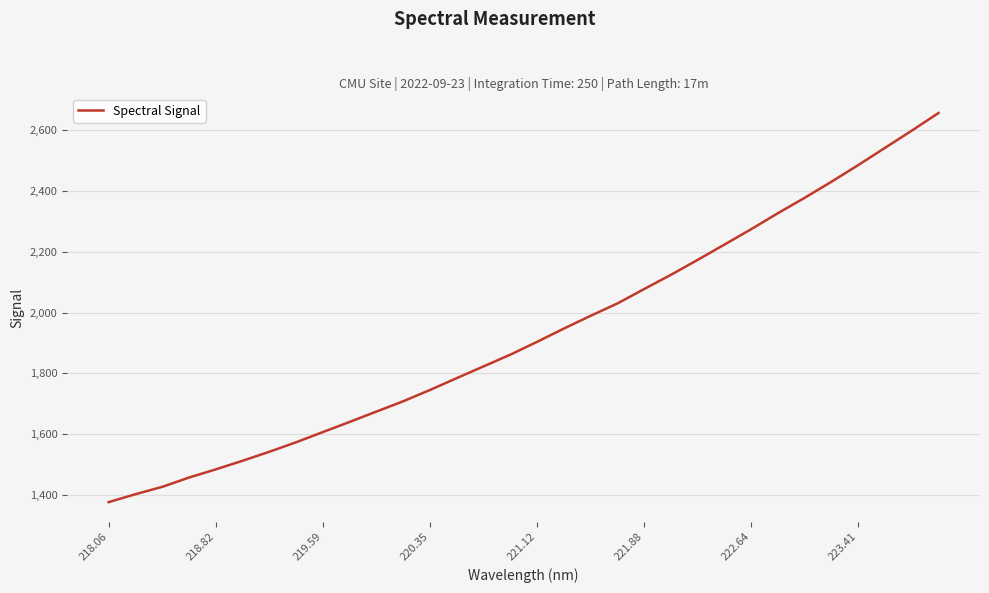

Is this an area chart (filled region under the line)?

No